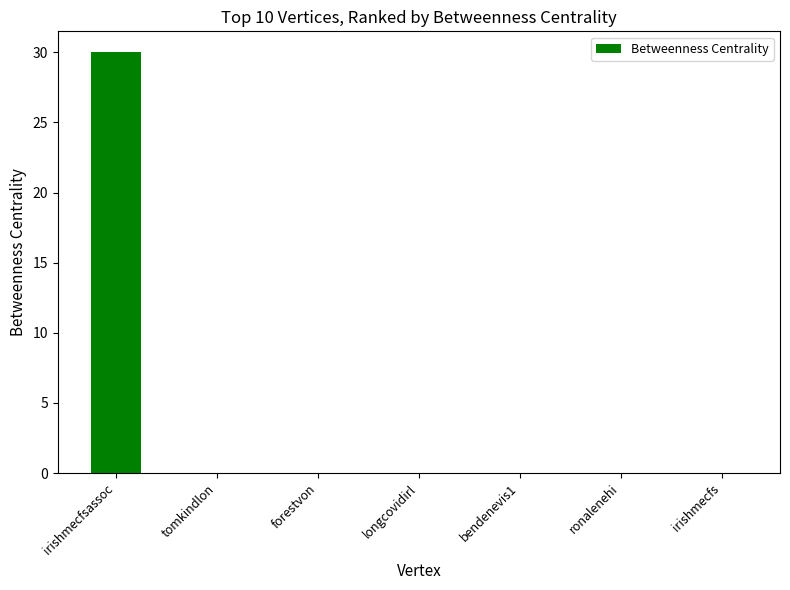

Reading left to right, transcribe all the data shown in this chart.

irishmecfsassoc=30	tomkindlon=0	forestvon=0	longcovidirl=0	bendenevis1=0	ronalenehi=0	irishmecfs=0